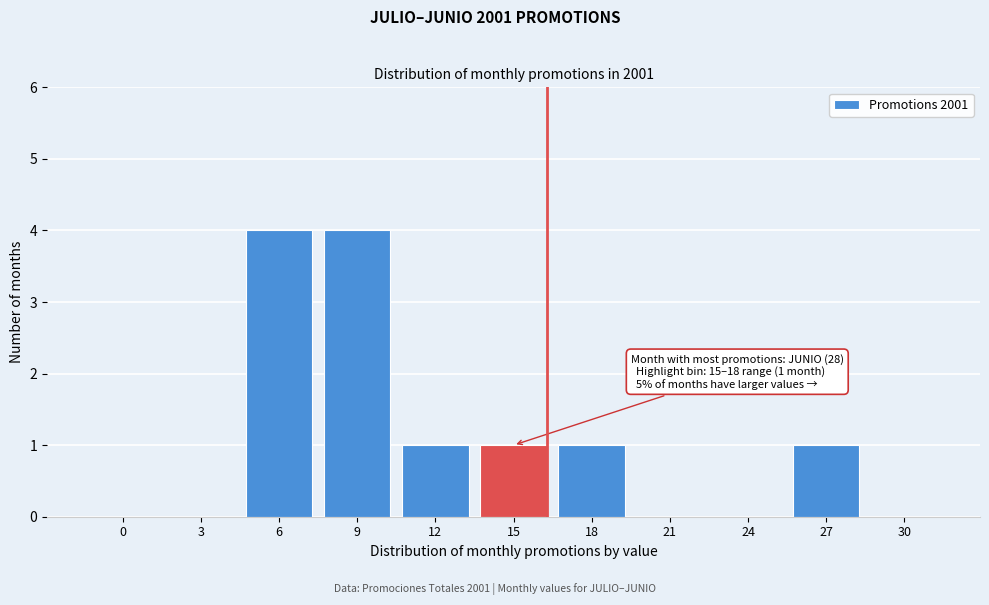

Reading left to right, transcribe all the data shown in this chart.

0=0	3=0	6=4	9=4	12=1	15=1	18=1	21=0	24=0	27=1	30=0